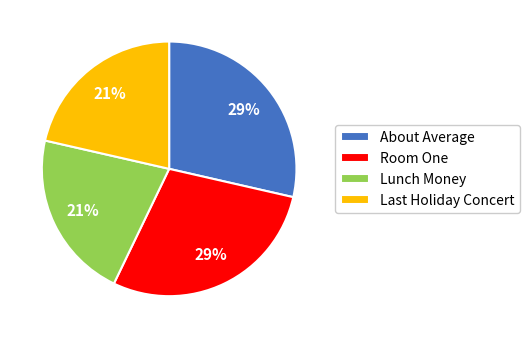

Do About Average and Room One together represent more than half of the pie?

Yes